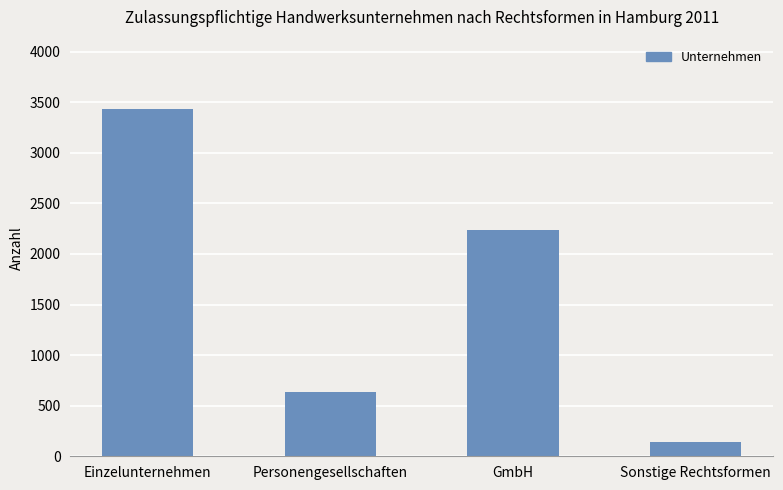

List the labels in order of value, smallest first.

Sonstige Rechtsformen, Personengesellschaften, GmbH, Einzelunternehmen